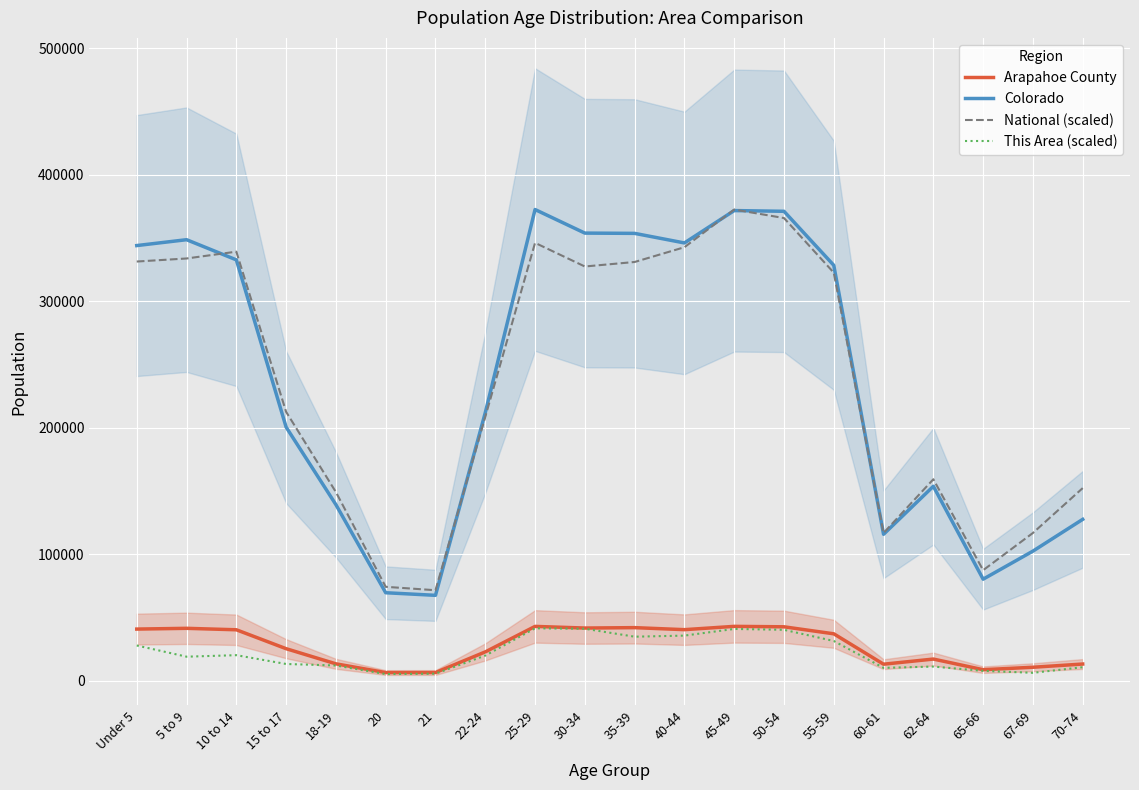

What is the total value across all series at 5 to 9?

742520.1